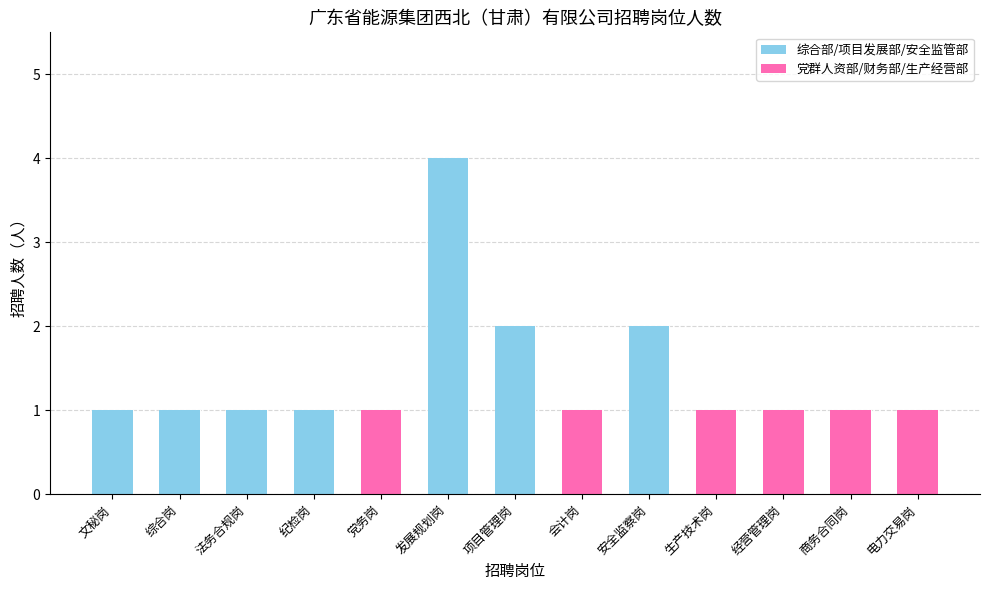

How many categories are shown in the chart?

13